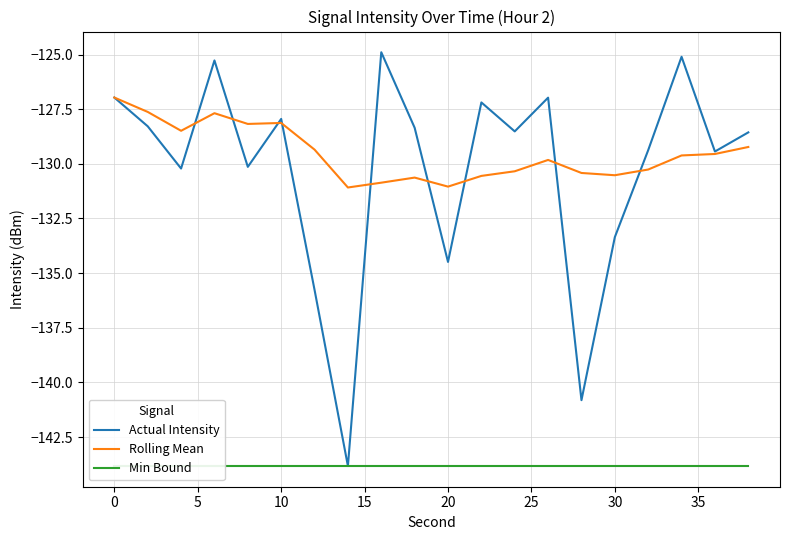

True or false: Rolling Mean has a value of -61.8 at 30.

False